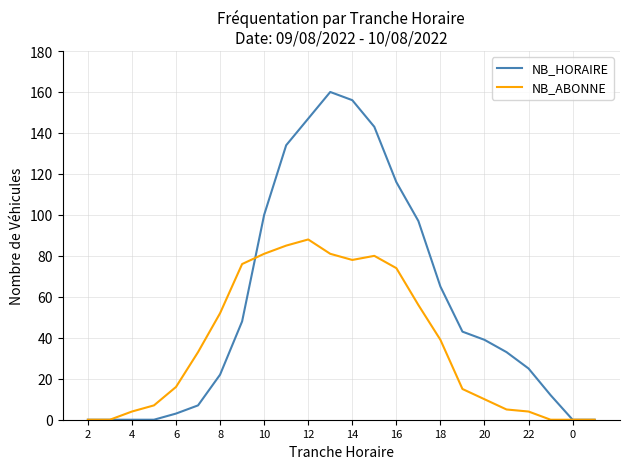

Which series has the largest range (max minus min)?

NB_HORAIRE